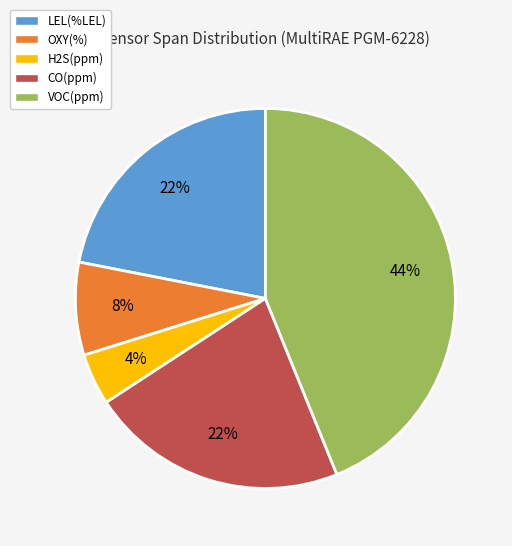

Between OXY(%) and H2S(ppm), which is larger?

OXY(%)